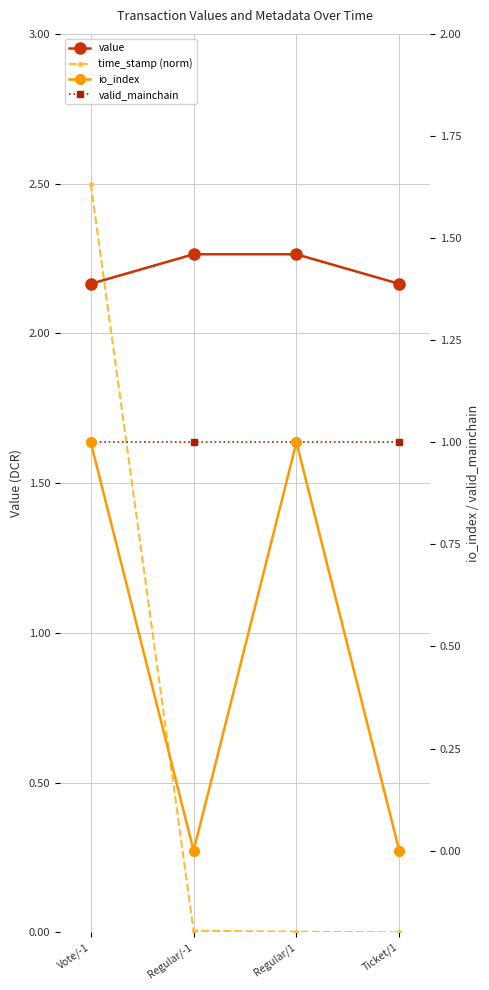

Which series has the widest spread of values?

time_stamp (norm)